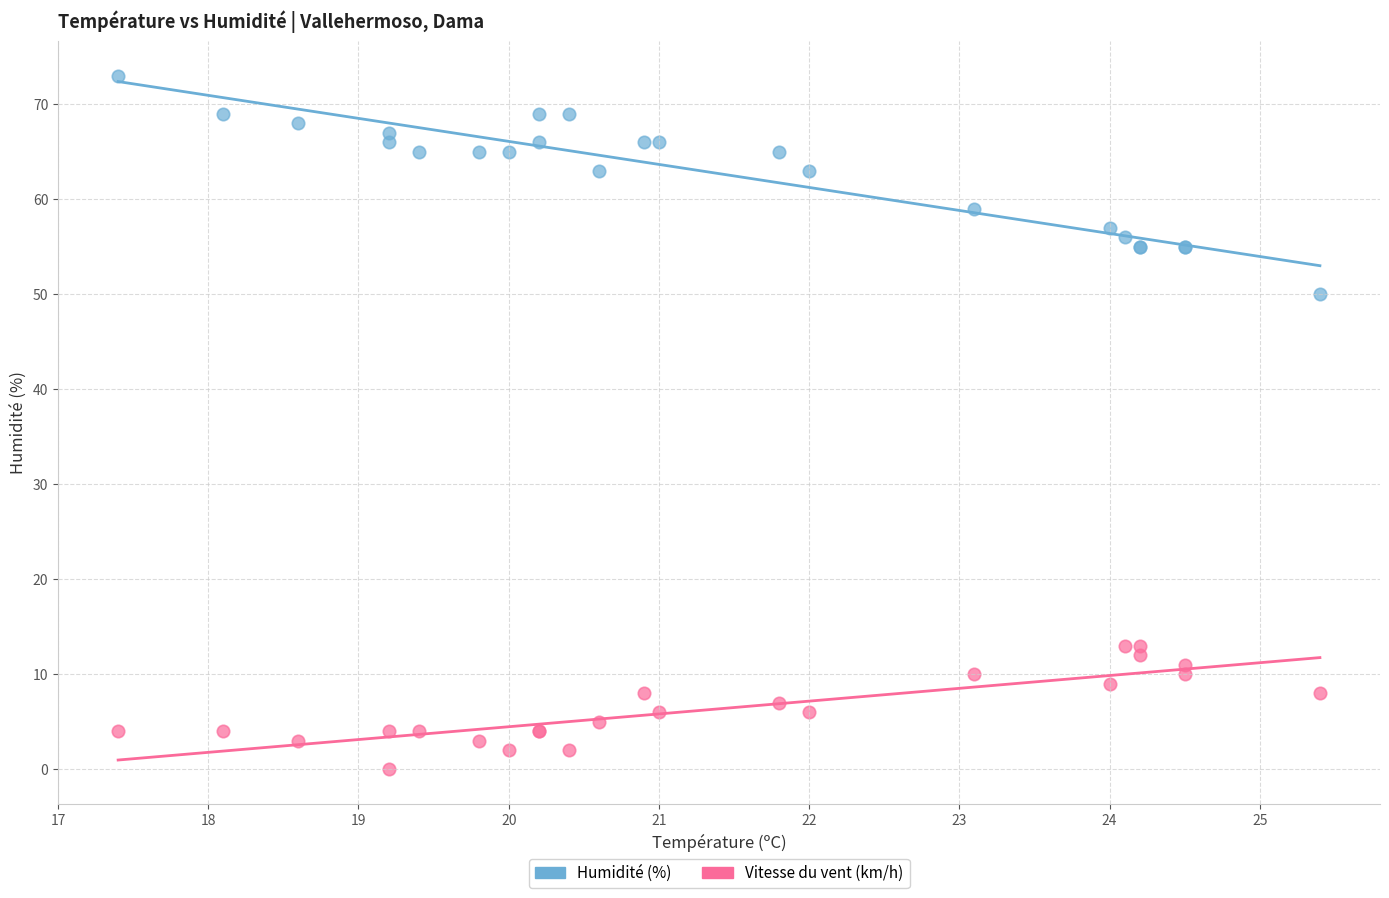

Which series reaches the maximum Y coordinate?

Humidité (%)